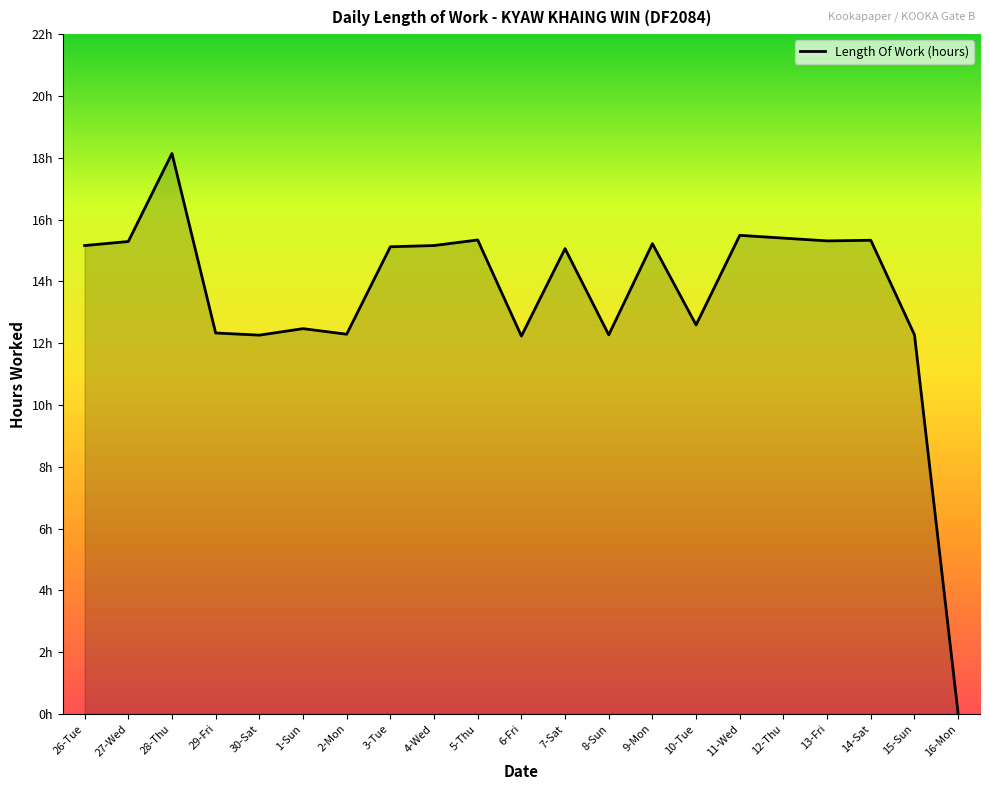

Does the chart have visible grid lines?

No